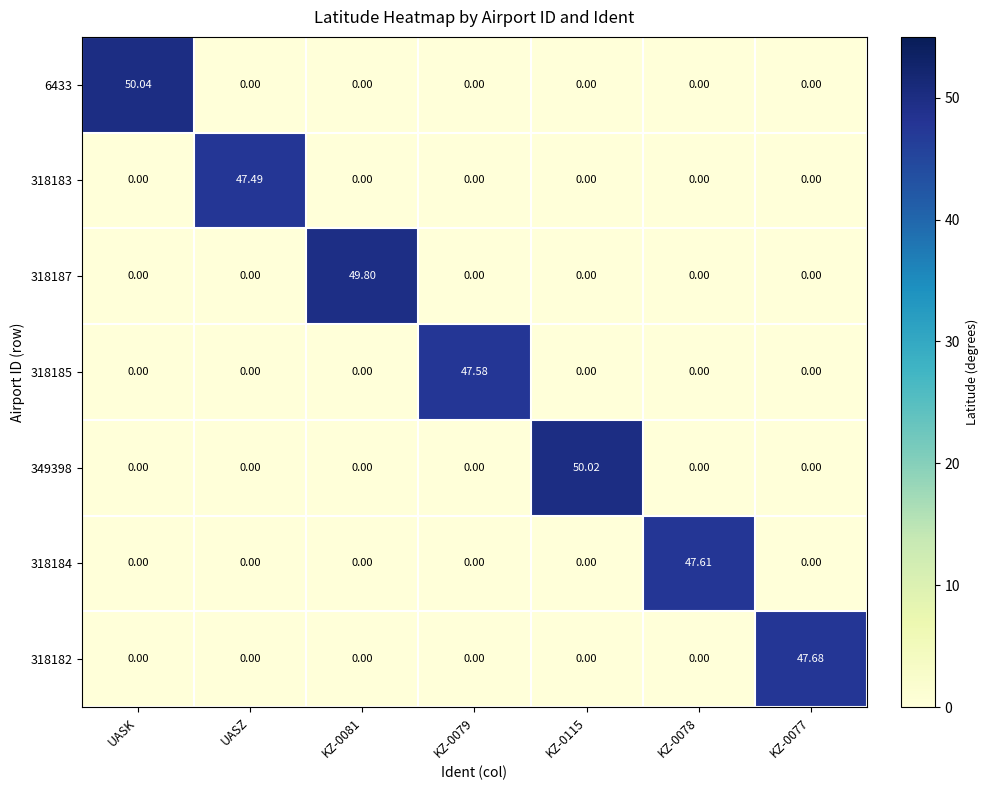

At which category is the sum across all series the highest?

UASK